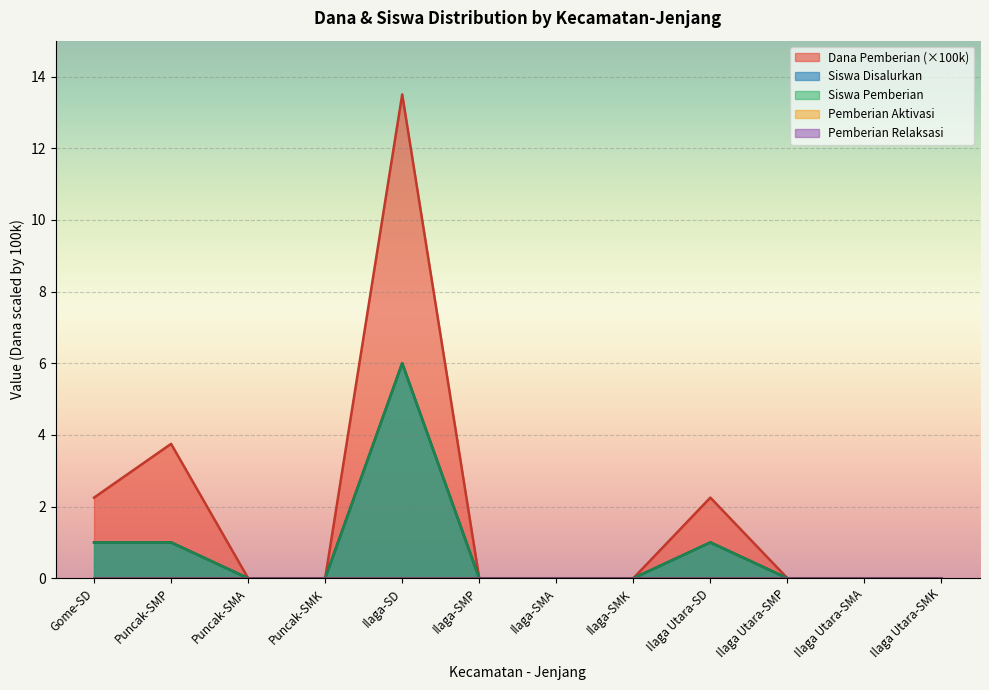

The Siswa Disalurkan series shows 0.6 at Puncak-SMP. True or false?

False